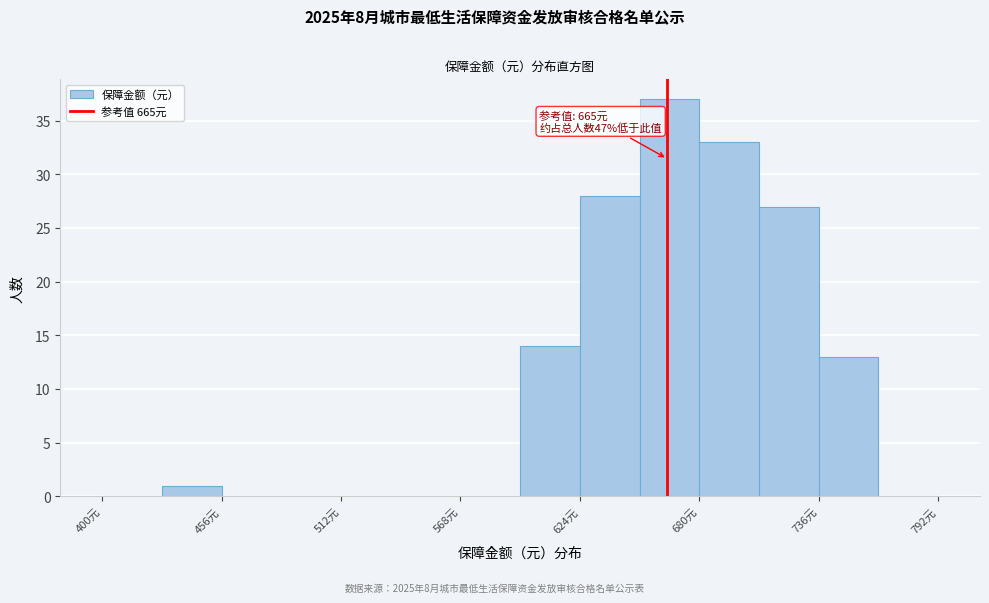

Read against the x-axis, roughly where is the centre of the tallest bar?

670